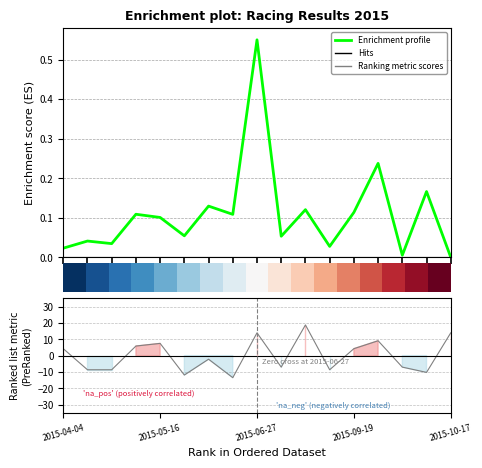

What is the value of the Ranking metric scores point at the 7th from the left?

-2.2